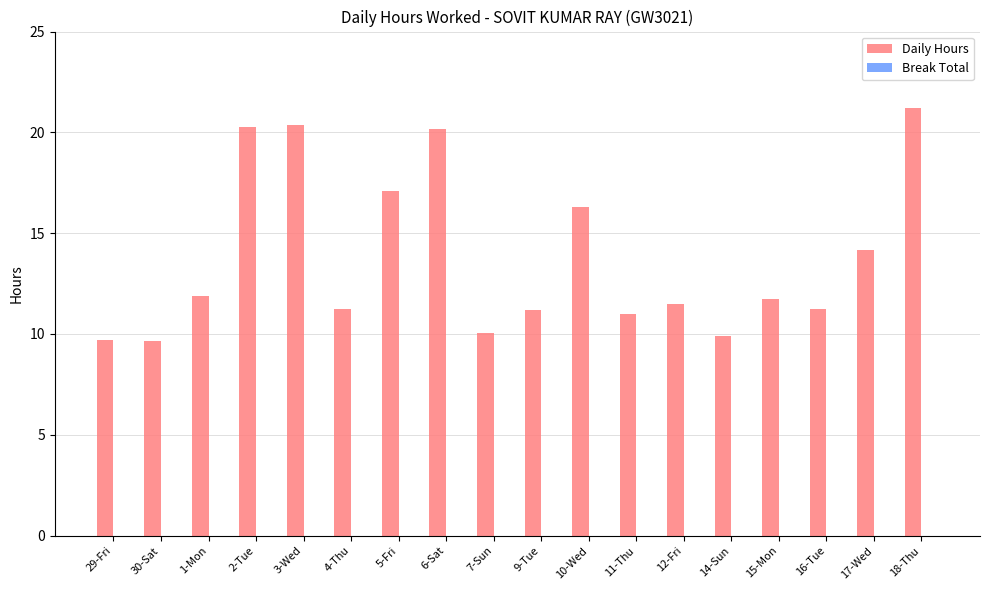

What is the minimum value shown in the chart?

9.7